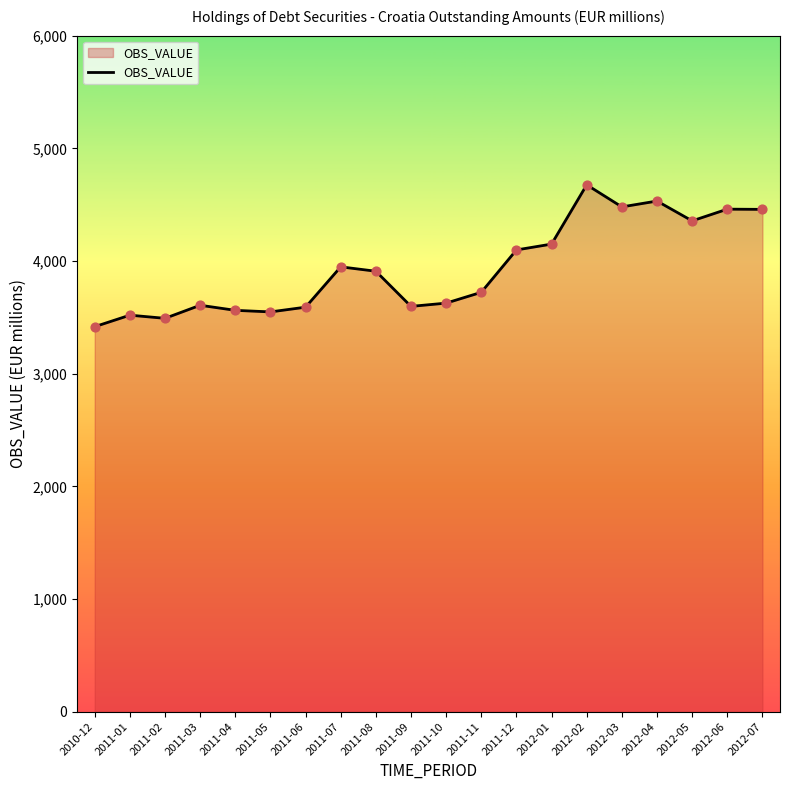

What is the change in value from 2011-04 to 2011-09?

+35